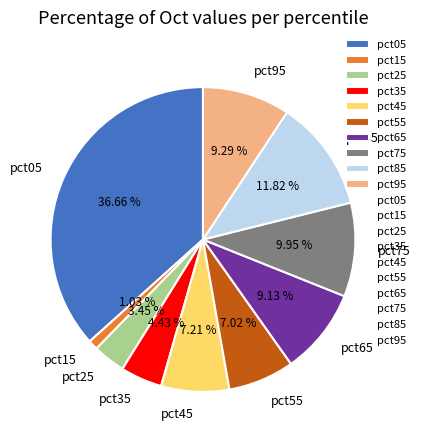

How much of the chart is everything except pct15?

99.0%